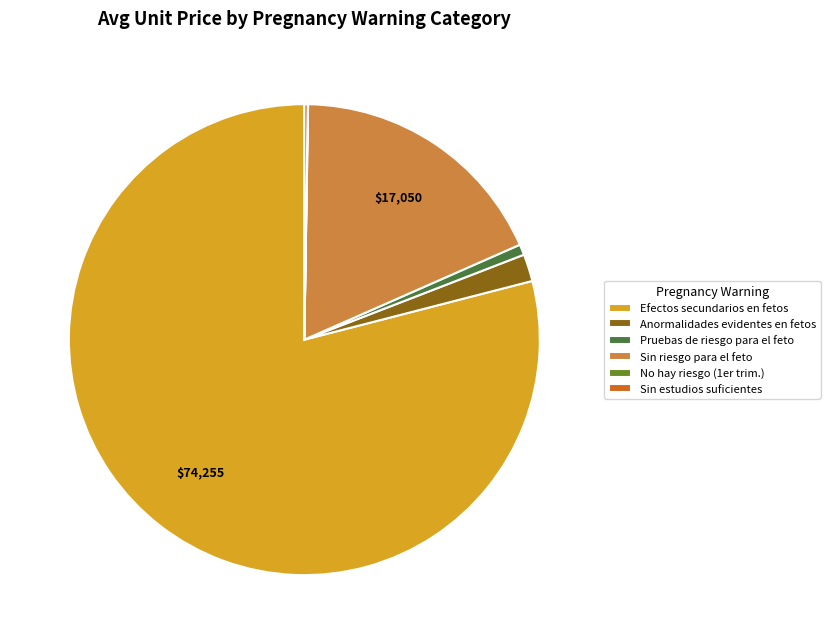

Is there a majority slice in this chart?

Yes